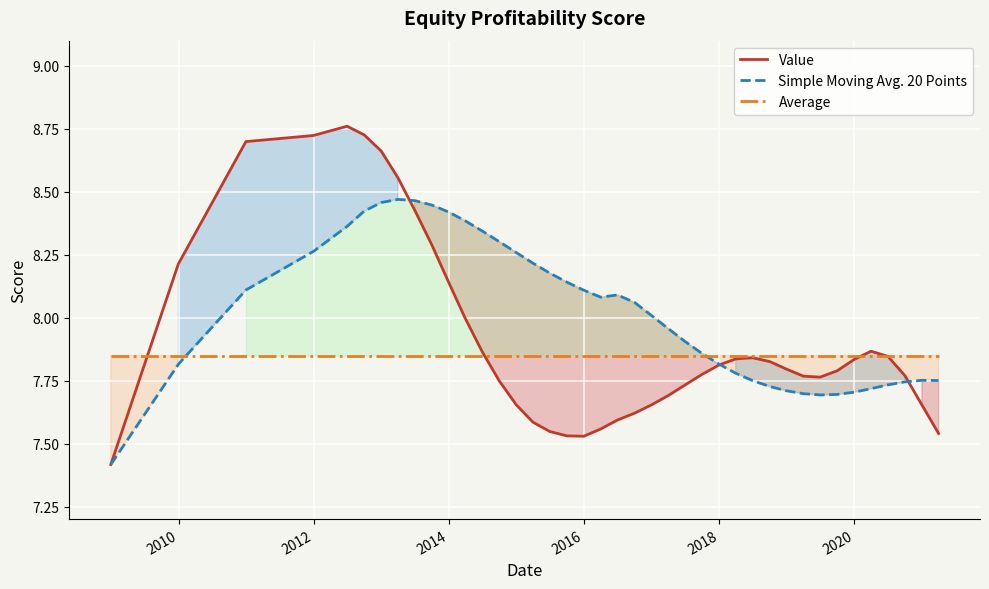

Which series has the largest range (max minus min)?

Value